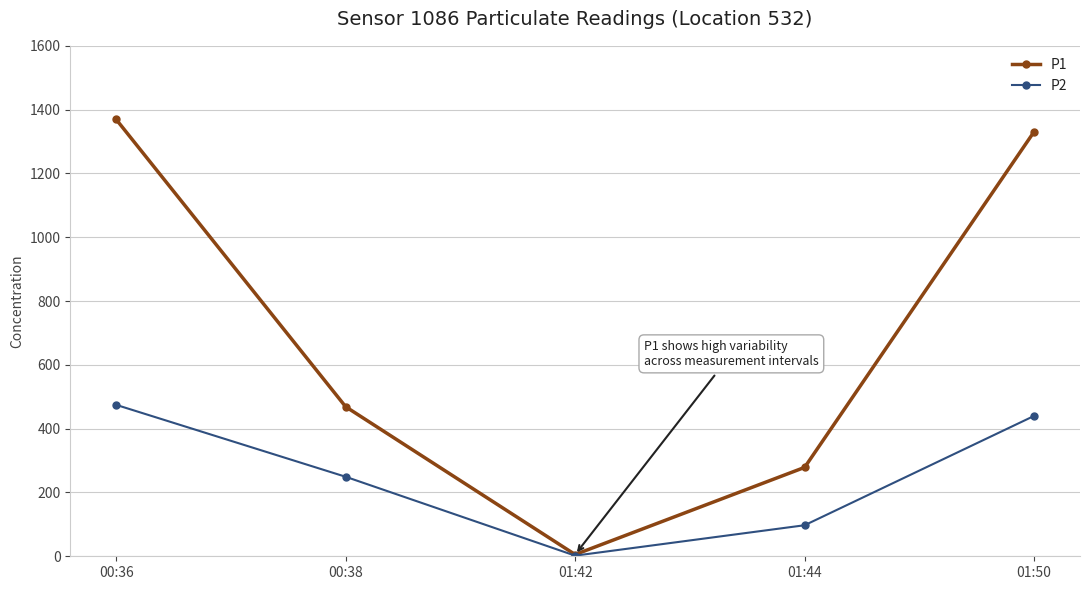

True or false: P1 has more than 1 points higher than both neighbors.

False